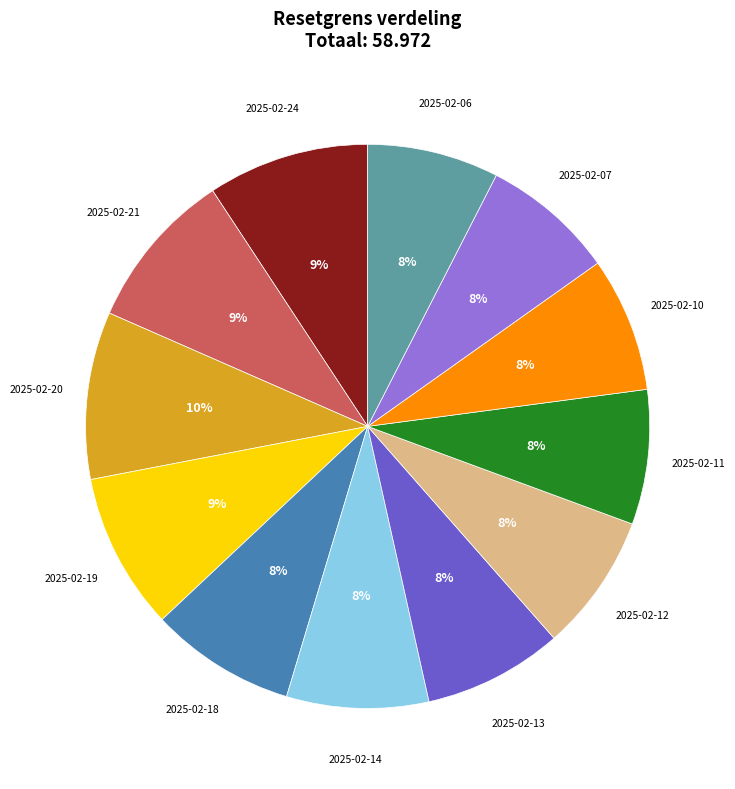

How many segments does this pie chart have?

12